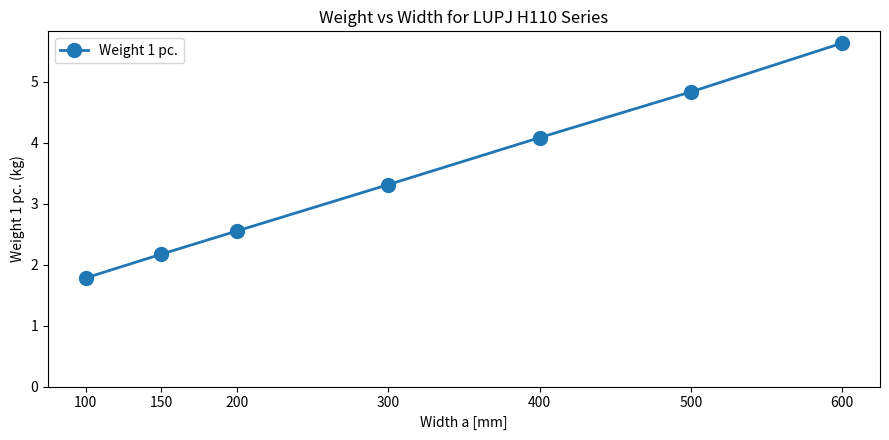

At which label does the data first exceed 3?

300